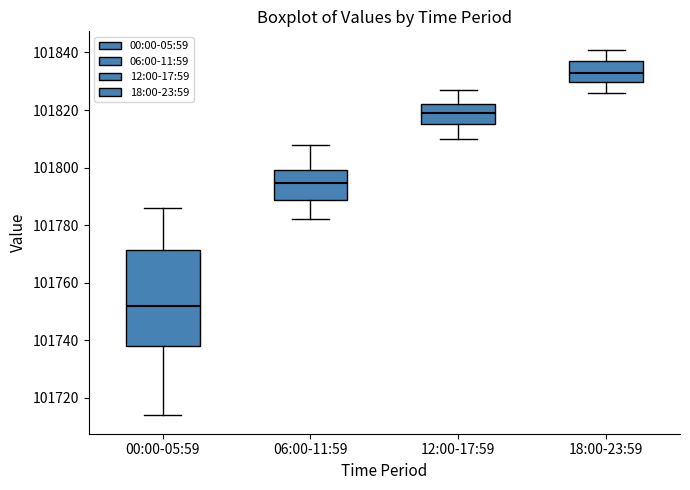

Which box has the highest median line?

18:00-23:59